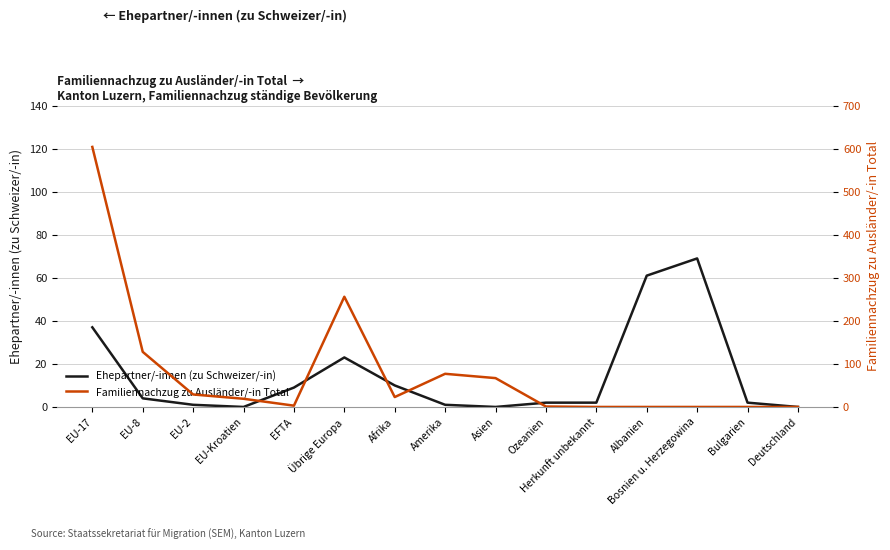

How many lines are shown in the chart?

2